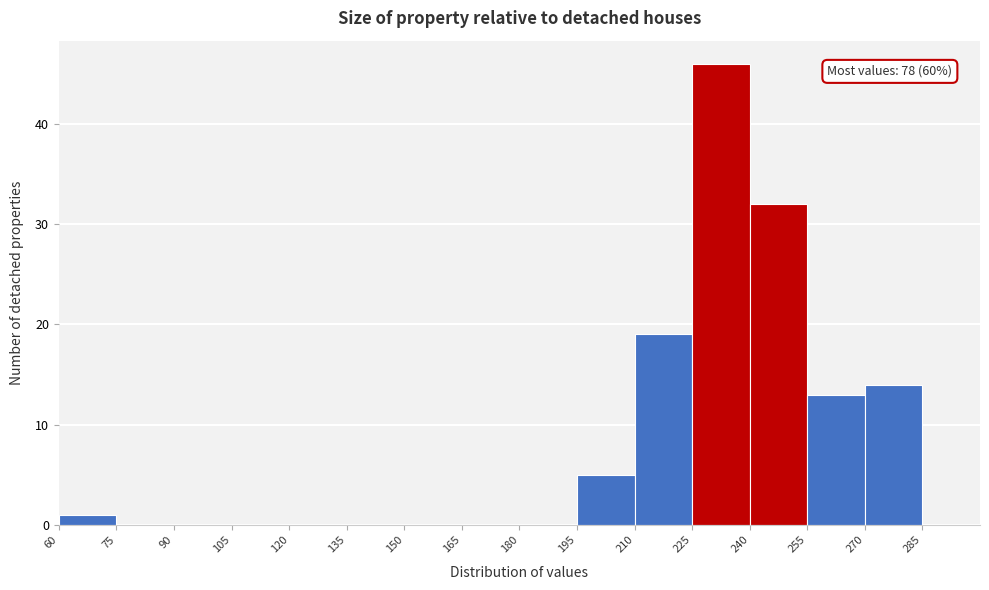

Which range on the x-axis has the tallest bar?

225 to 240